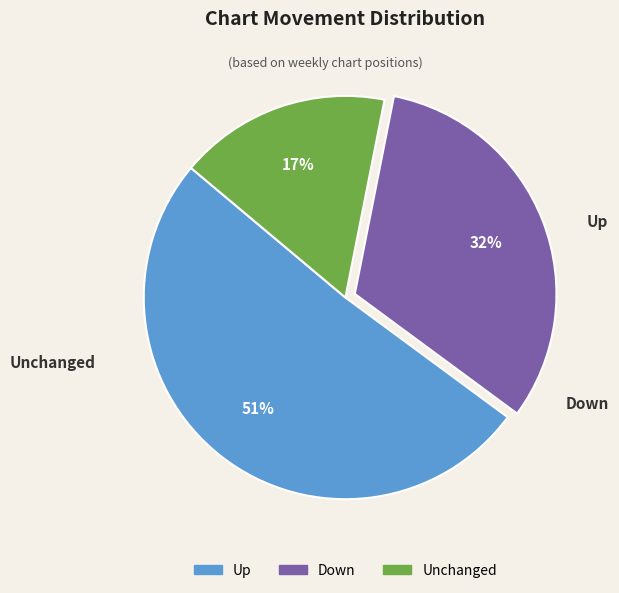

To the nearest percent, what is the average slice percentage?

33%